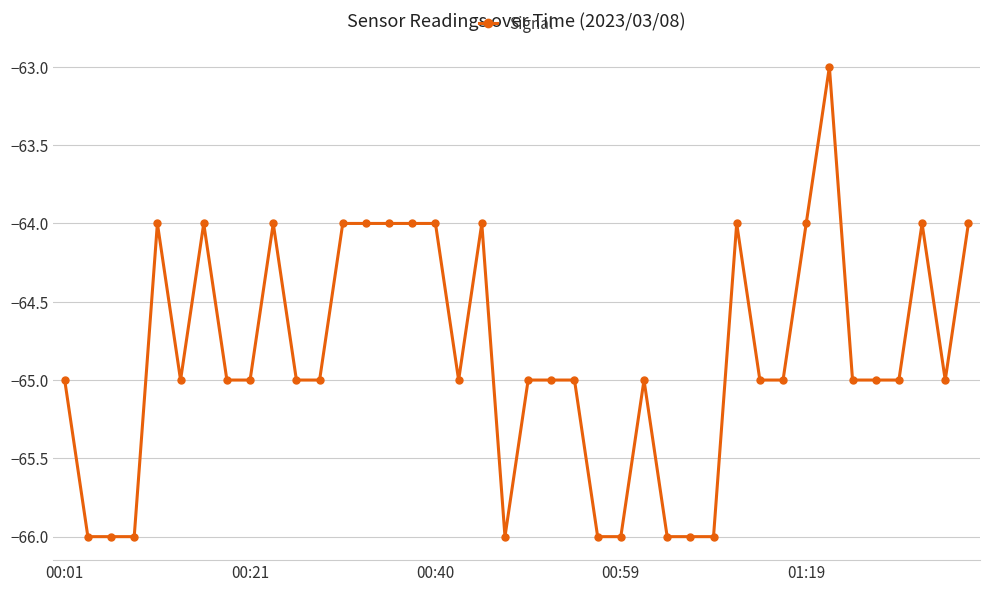

What is the value of the 11th point from the left?

-65